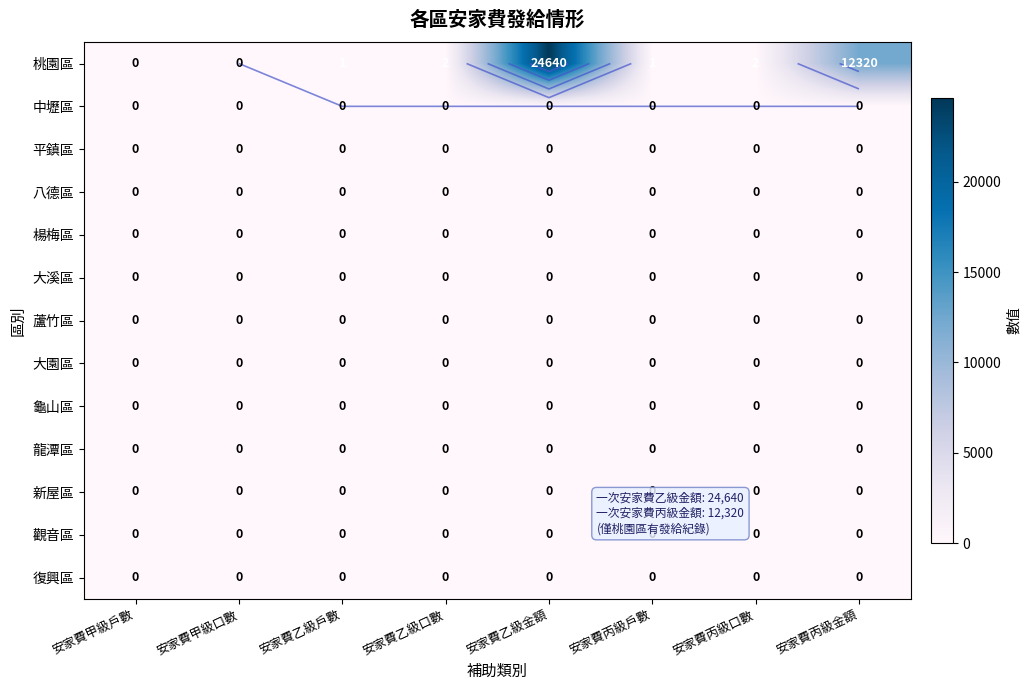

Is the value of 觀音區 at 安家費乙級戶數 greater than the value of 大溪區 at 安家費乙級金額?

No